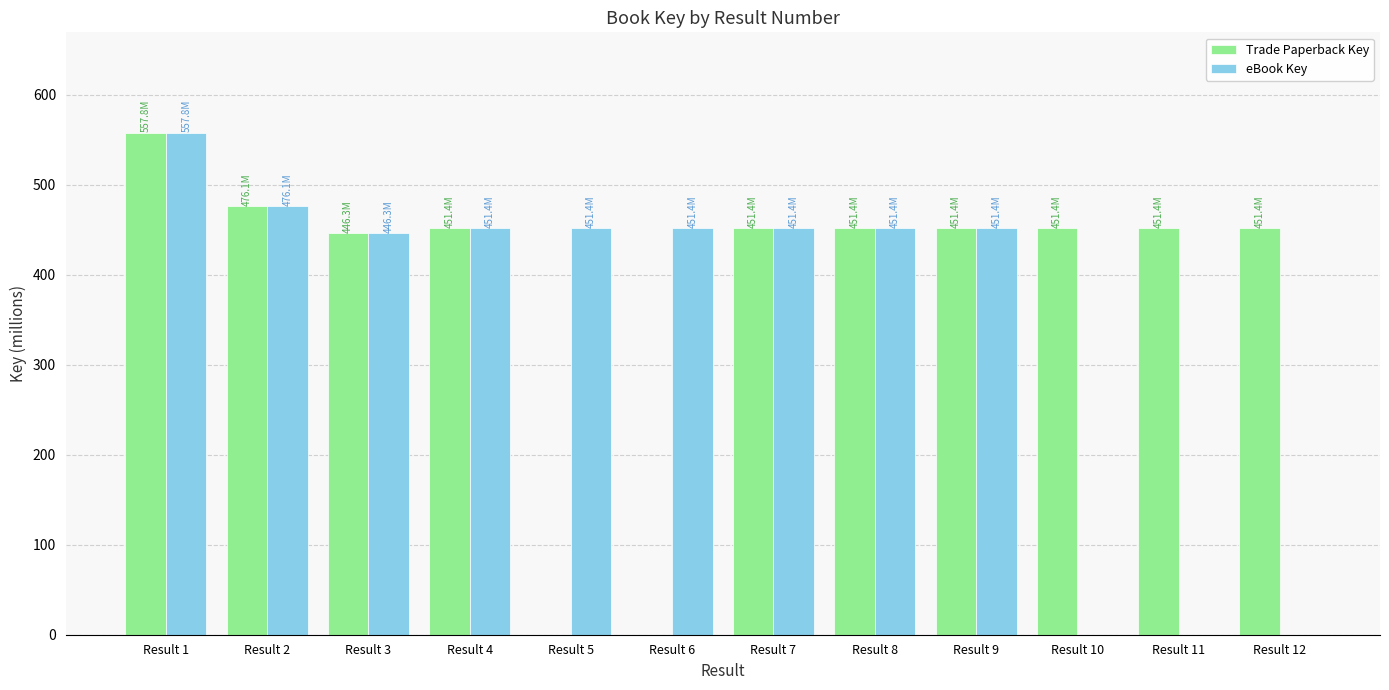

Which series changed the most between Result 5 and Result 7?

Trade Paperback Key